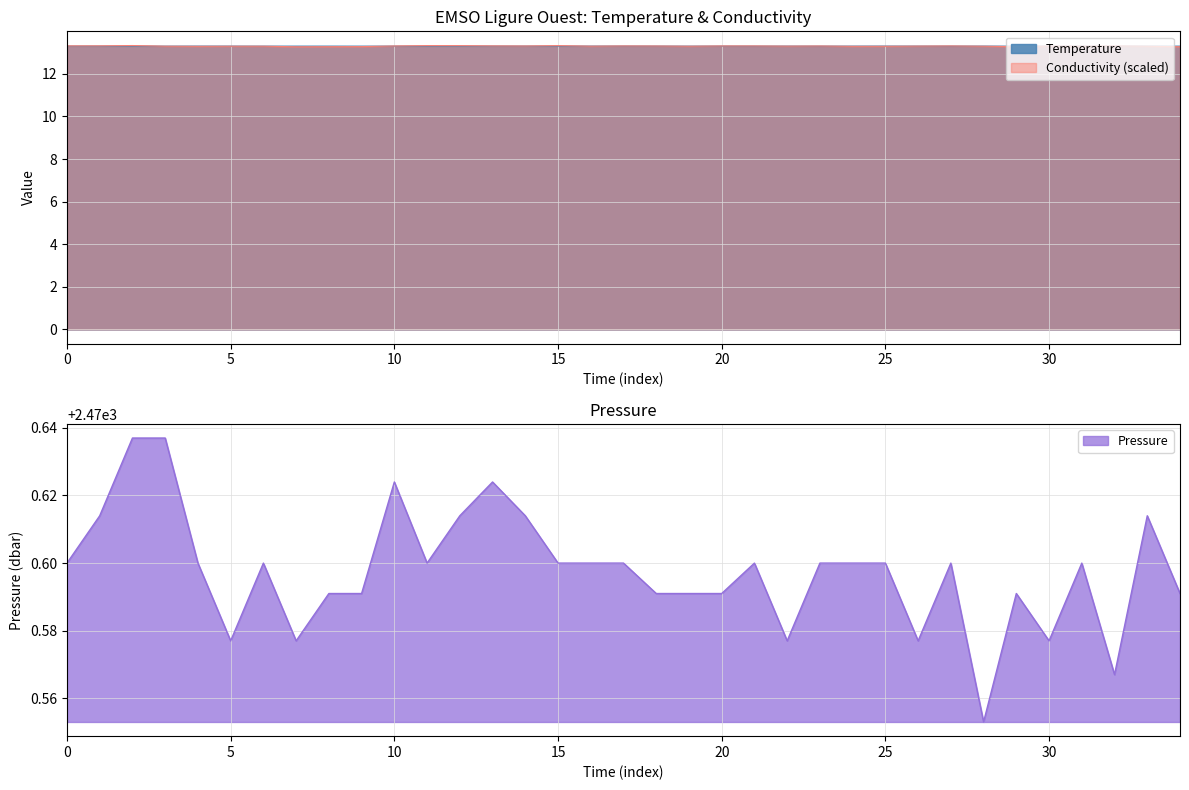

At 27, list the series in order from largest to smallest.

Pressure, Conductivity, Temperature